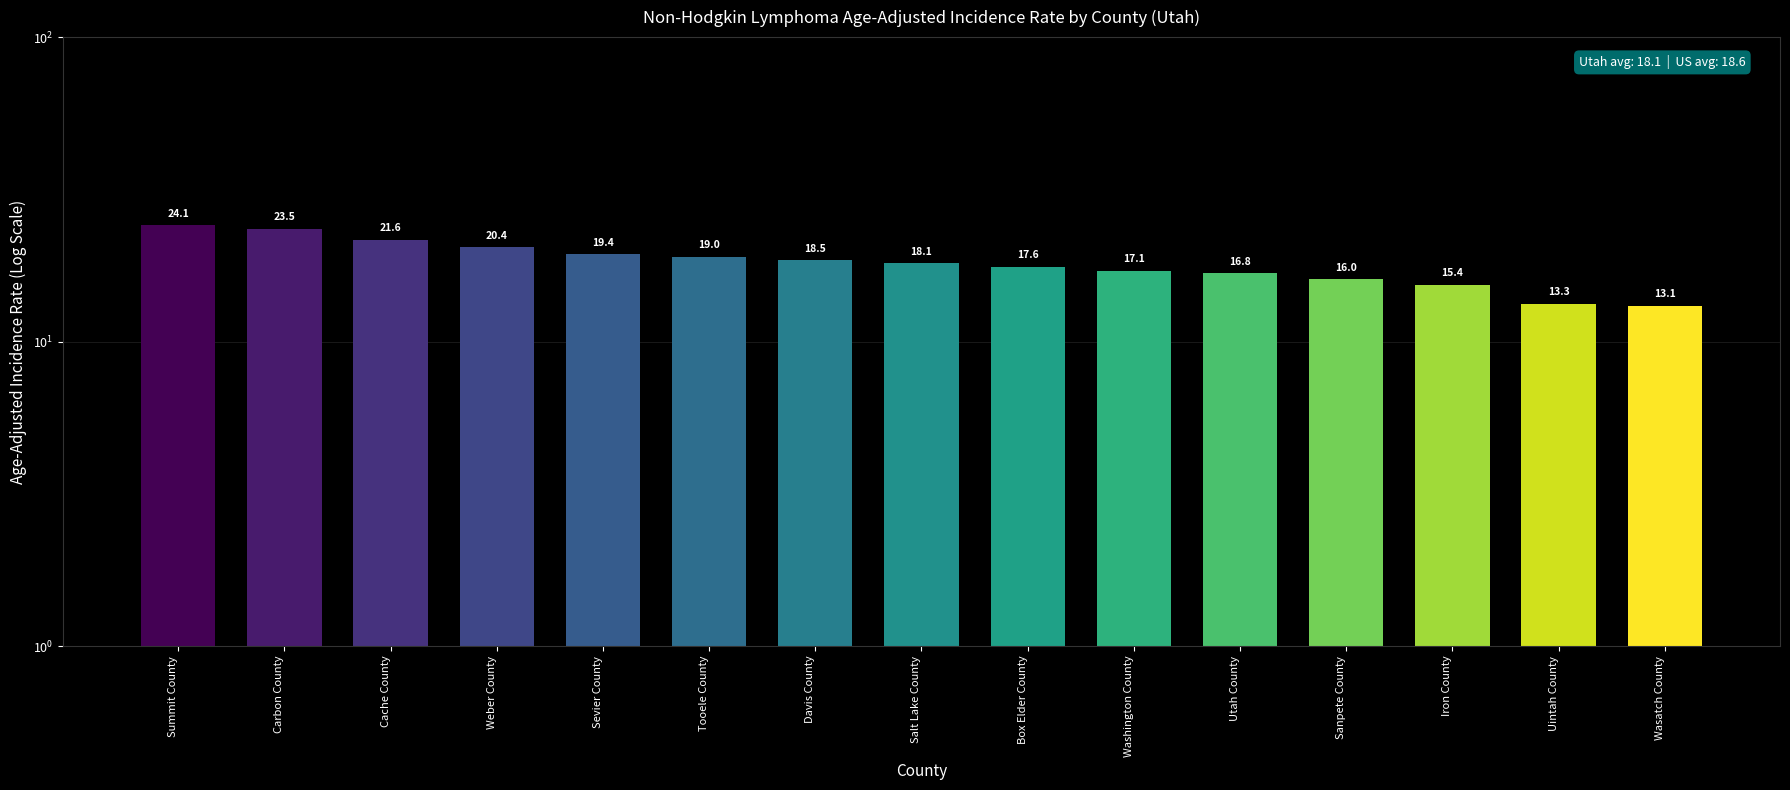

What is the value of the 15th bar from the left?

13.1